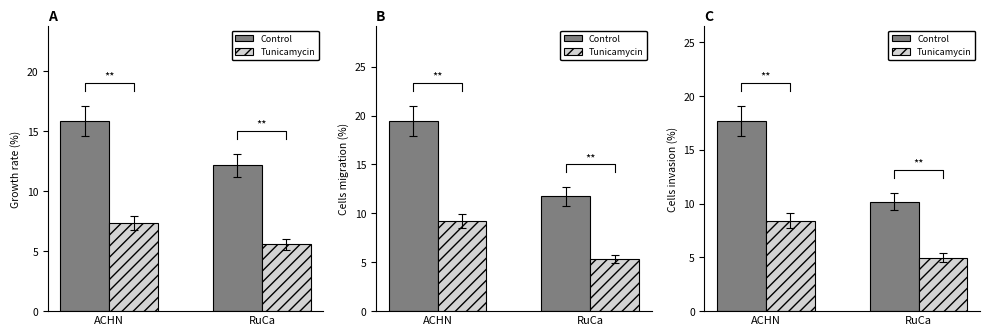

Read the Tunicamycin value at RuCa.

5.0